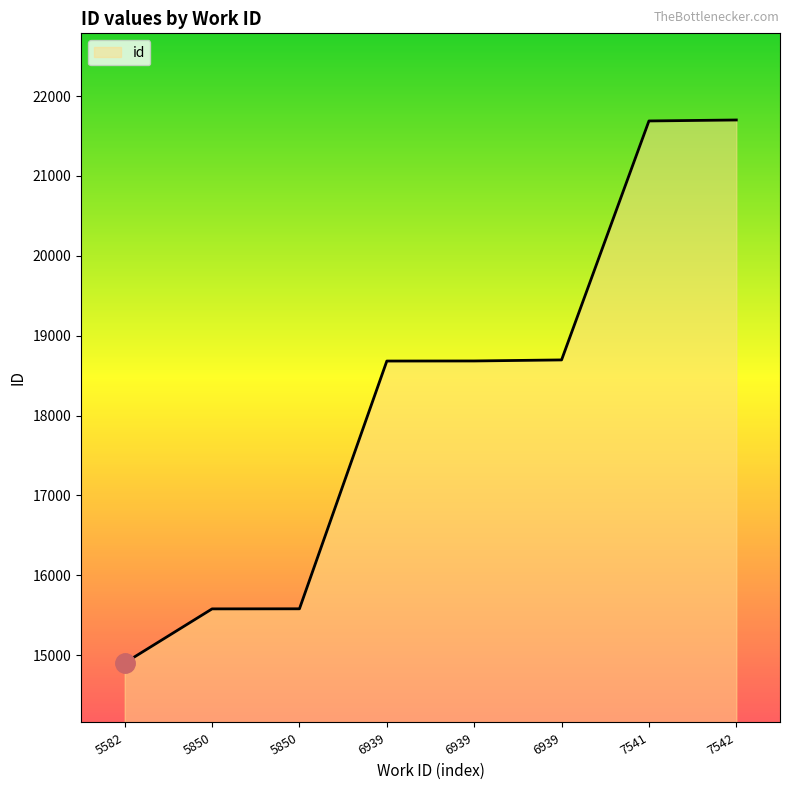

Count the number of data series in this chart.

1